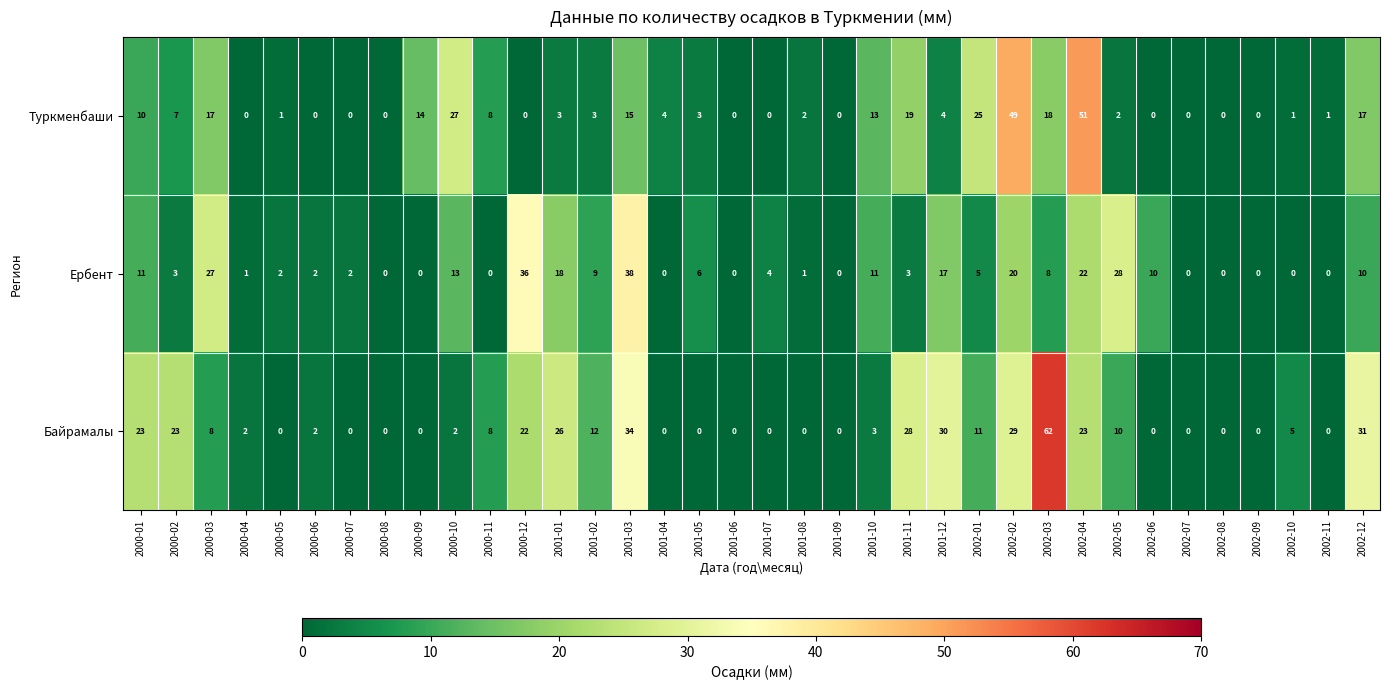

List the series in order of their peak value, highest first.

Байрамалы, Туркменбаши, Ербент